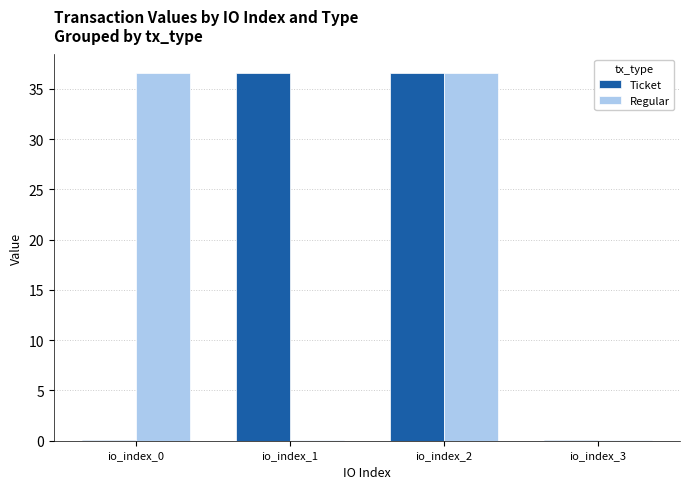

What is the greatest value displayed?

36.6